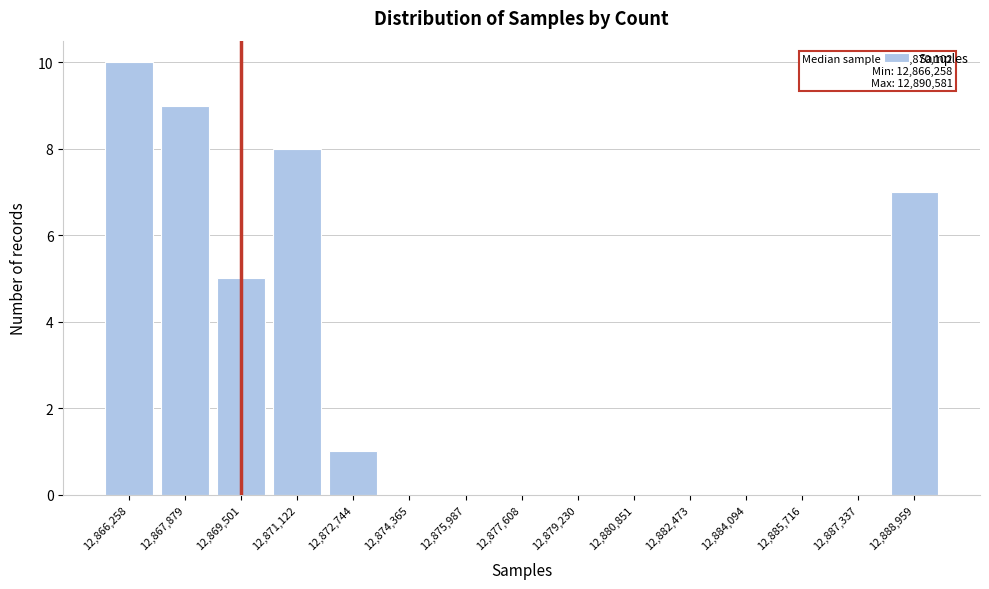

Reading left to right, transcribe all the data shown in this chart.

12,866,258=10	12,867,879=9	12,869,501=5	12,871,122=8	12,872,744=1	12,874,365=0	12,875,987=0	12,877,608=0	12,879,230=0	12,880,851=0	12,882,473=0	12,884,094=0	12,885,716=0	12,887,337=0	12,888,959=7